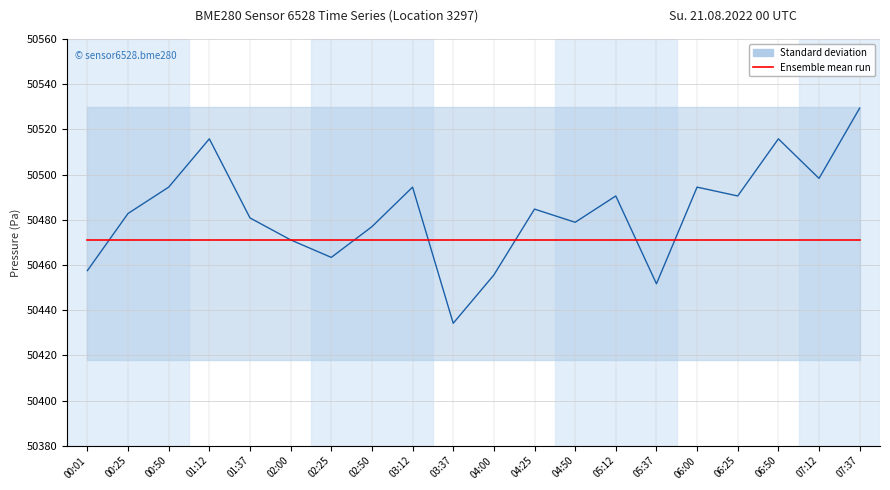

What is the total value across all series at 04:00?

100926.6